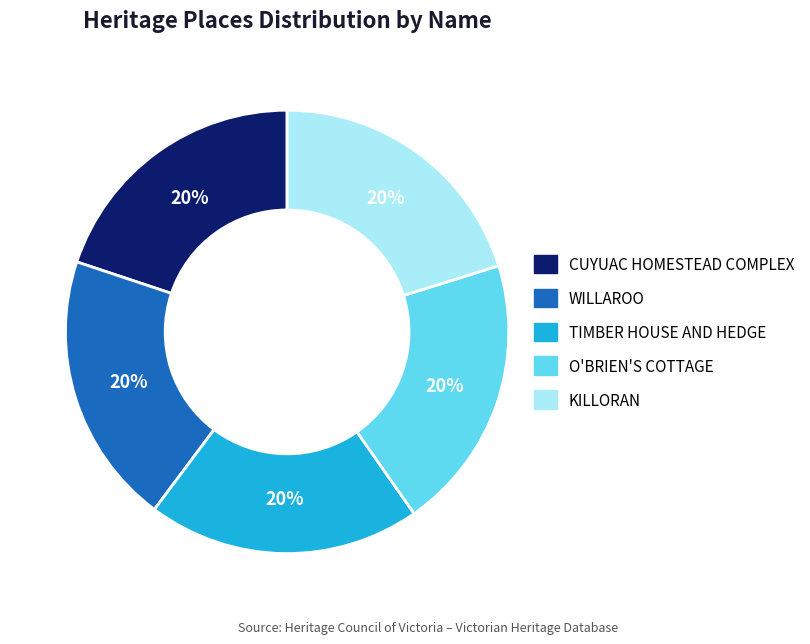

Is it true that TIMBER HOUSE AND HEDGE is 26% of the pie?

False